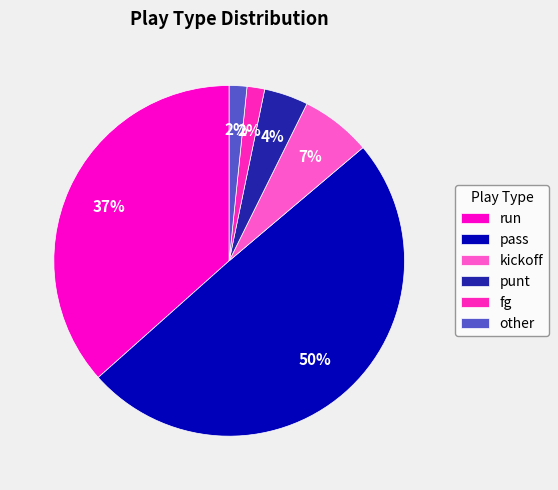

Which has a higher value, pass or run?

pass